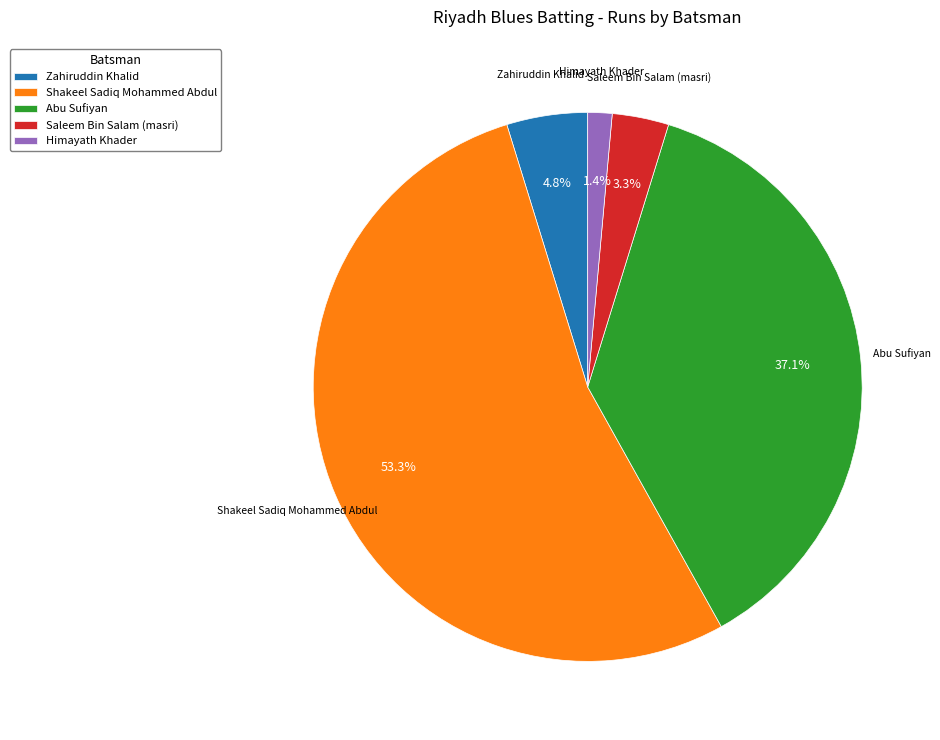

The Shakeel Sadiq Mohammed Abdul slice represents 59% of the pie. True or false?

False